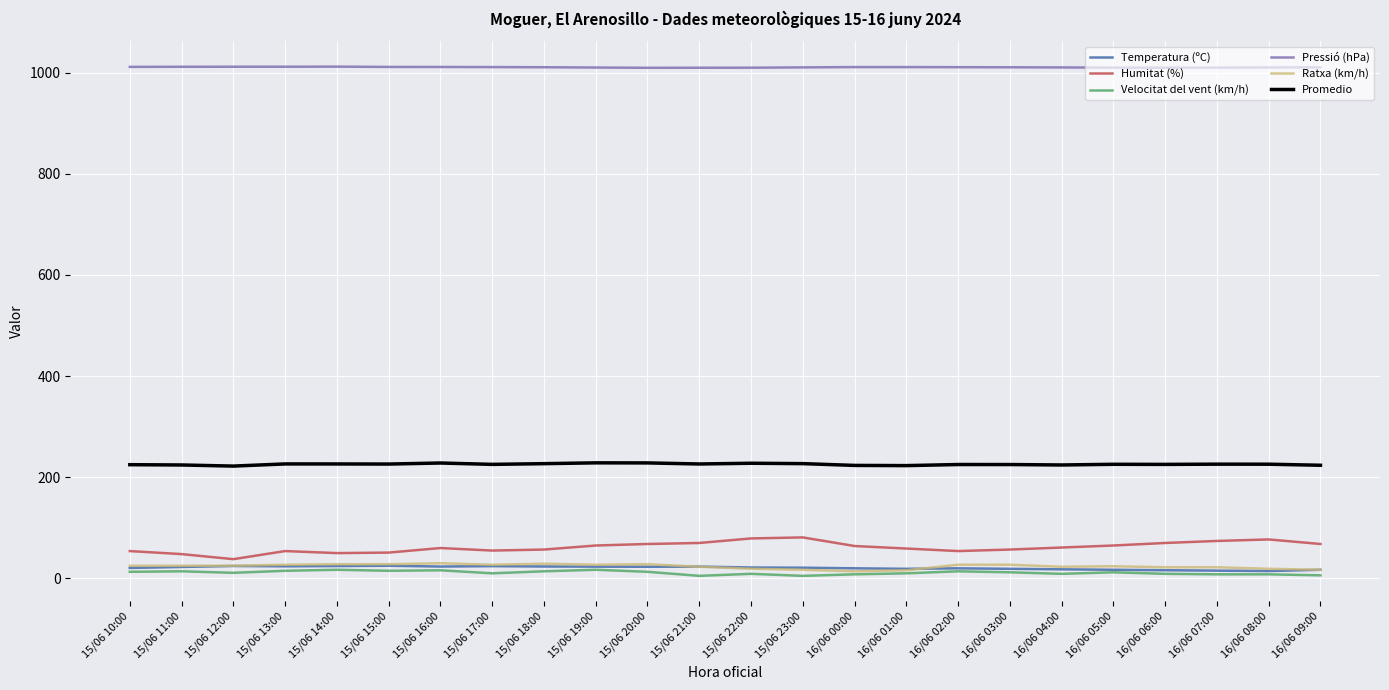

What is the difference between the maximum and minimum values in the Velocitat del vent (km/h) series?

12.0